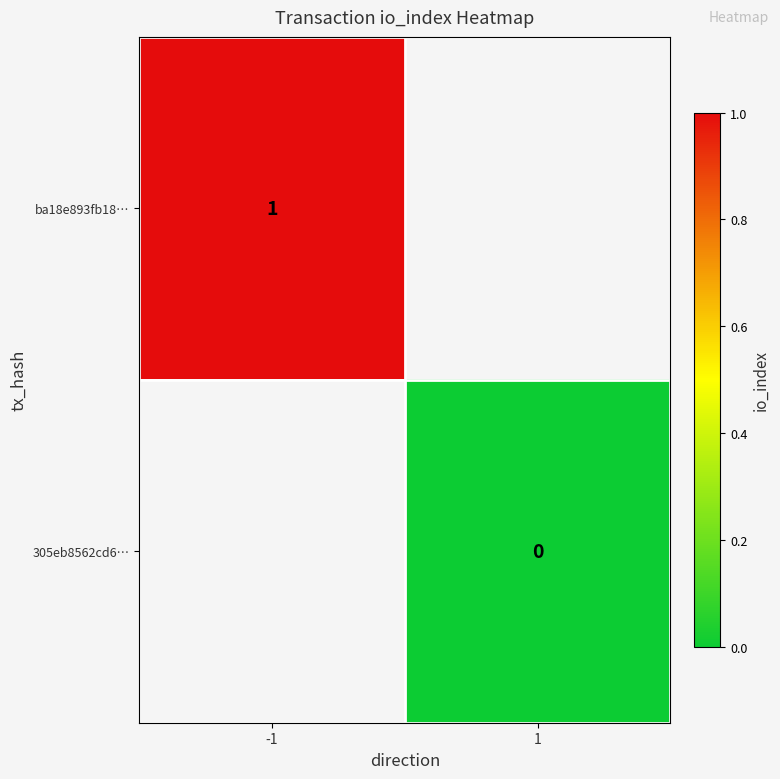

How many series are shown in this chart?

2